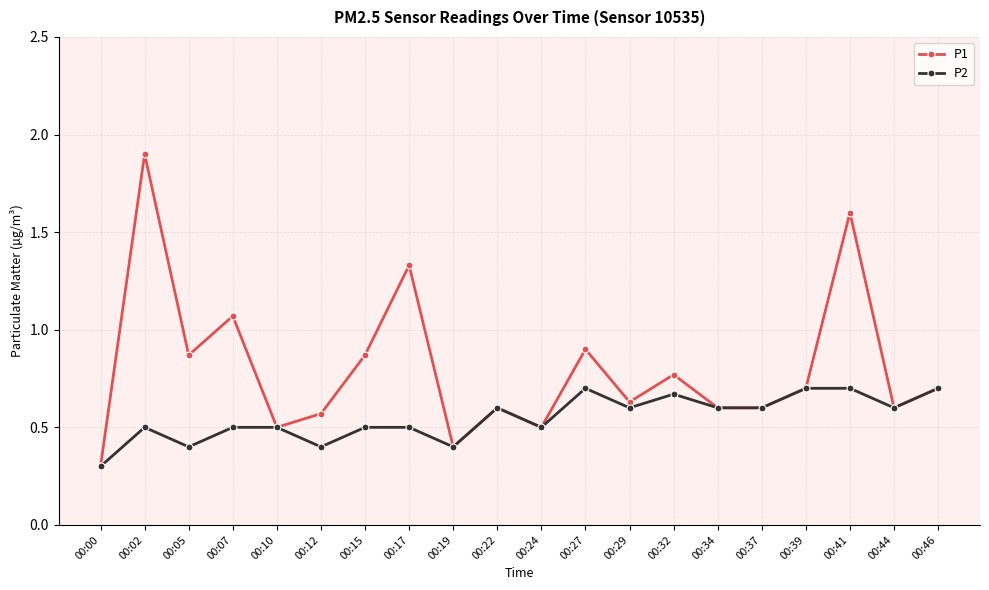

At which category is the sum across all series the highest?

00:02